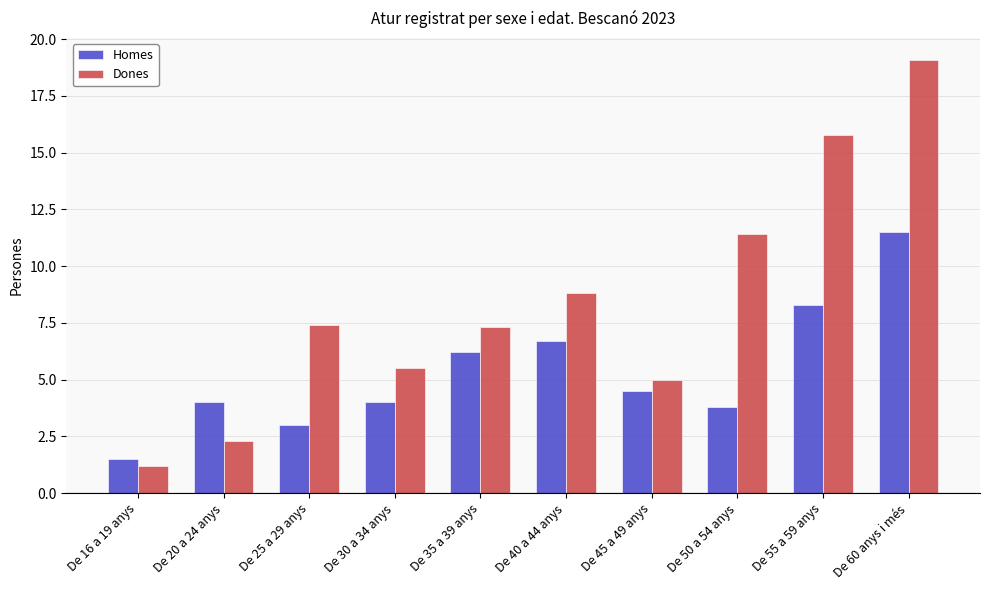

What is the sum of the Homes values at De 40 a 44 anys and De 16 a 19 anys?

8.2